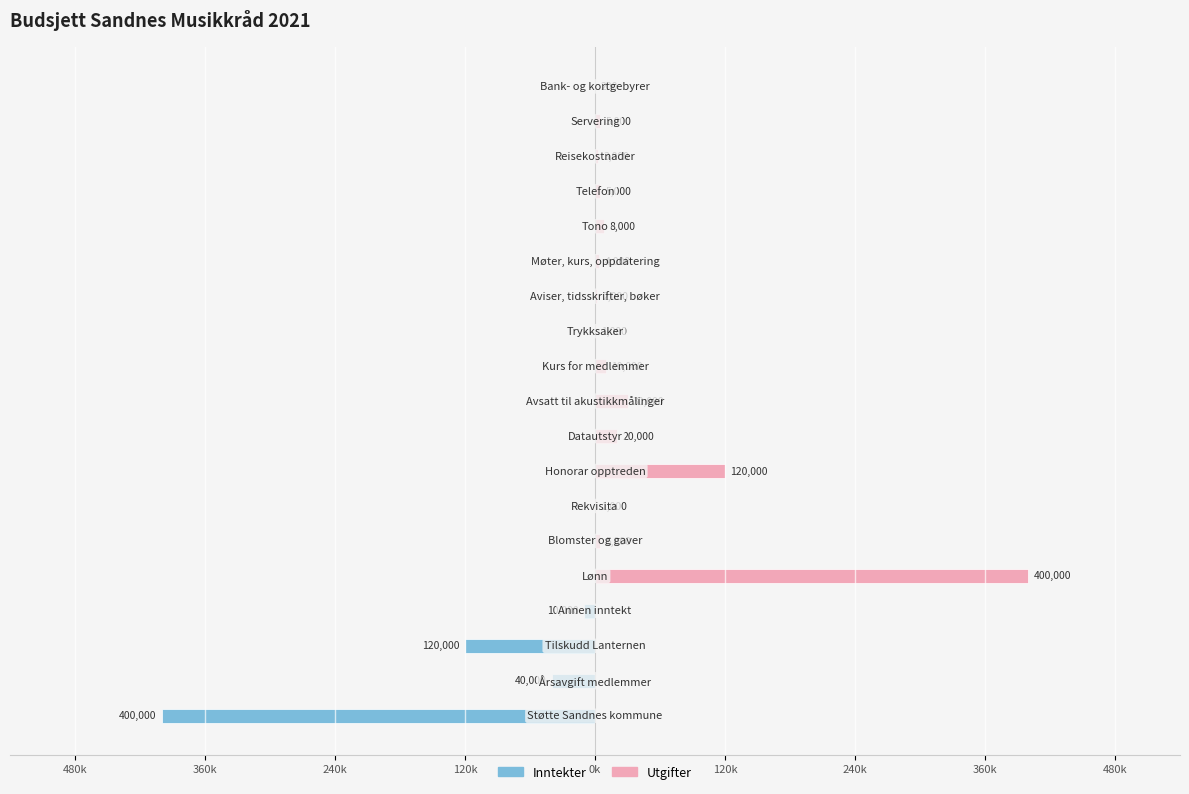

How many bars are there in each group?

2